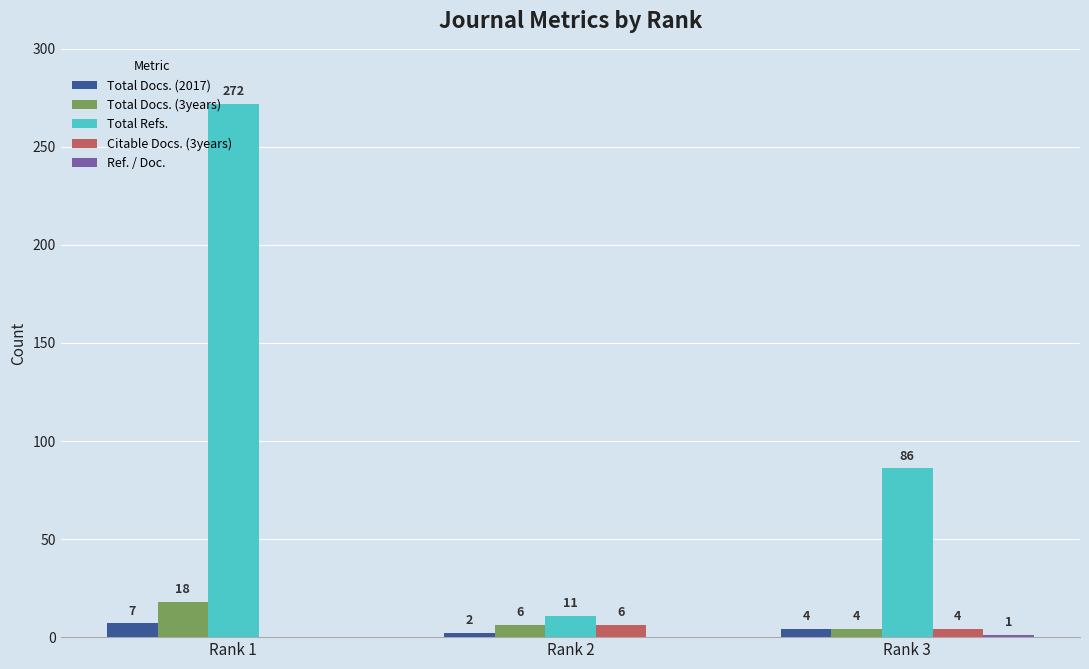

At which label does Total Docs. (3years) first exceed 6?

Rank 1